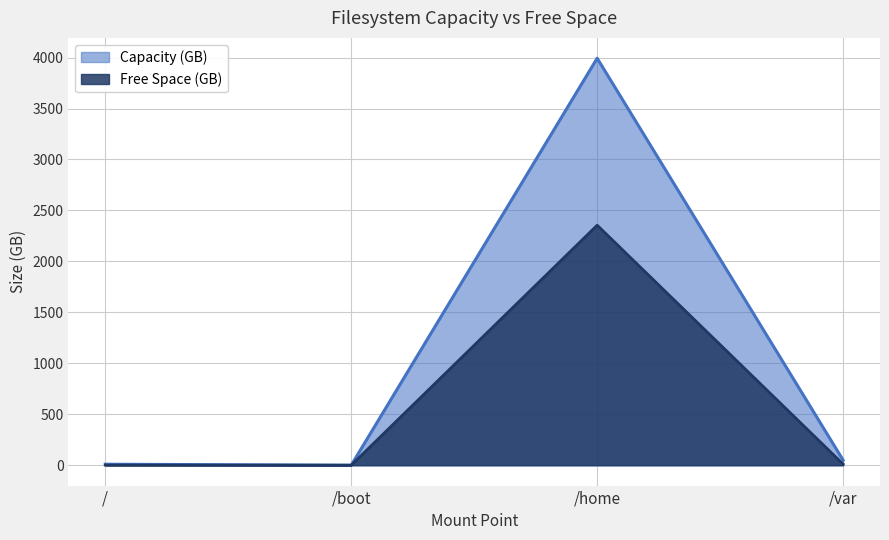

Is the value of Capacity (GB) at /boot greater than the value of Free Space (GB) at /boot?

Yes